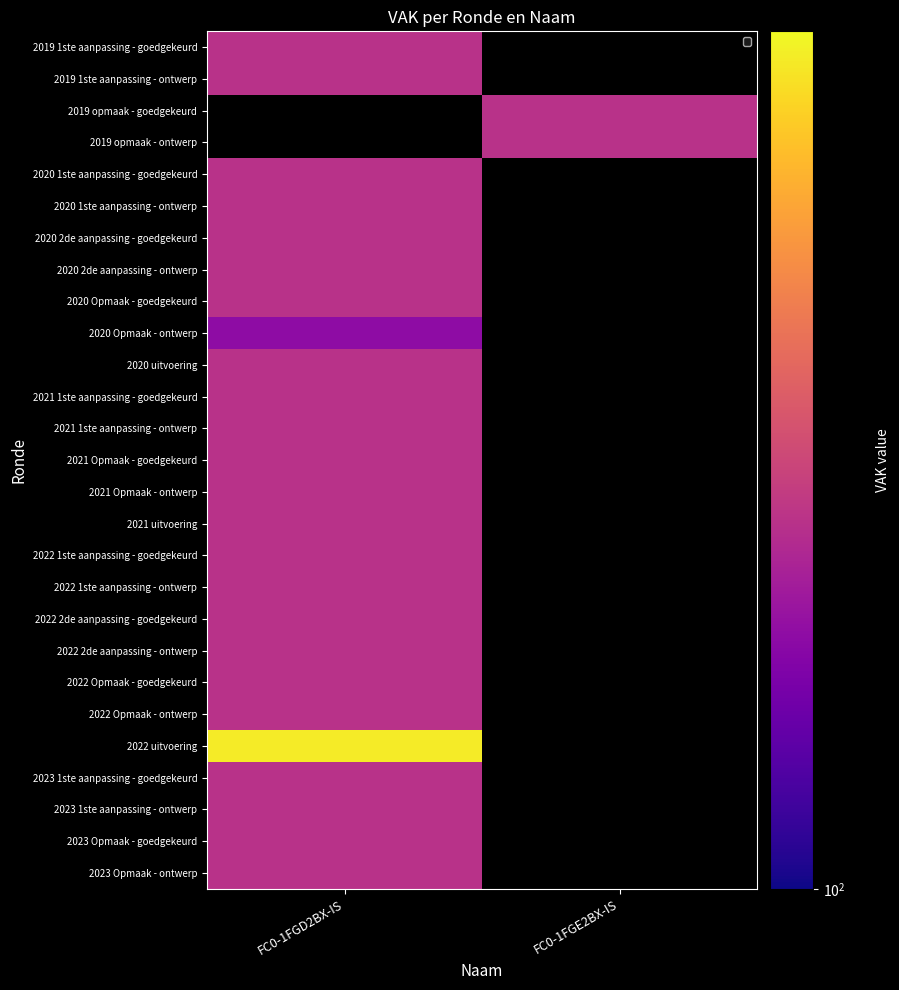

How many data points does each series have?

2